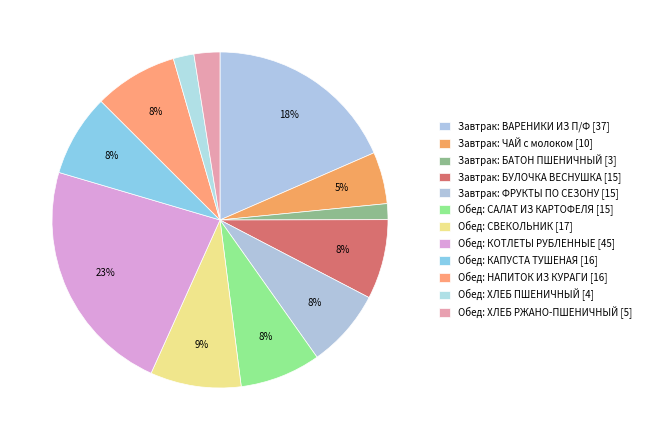

How many slices are in this pie chart?

12